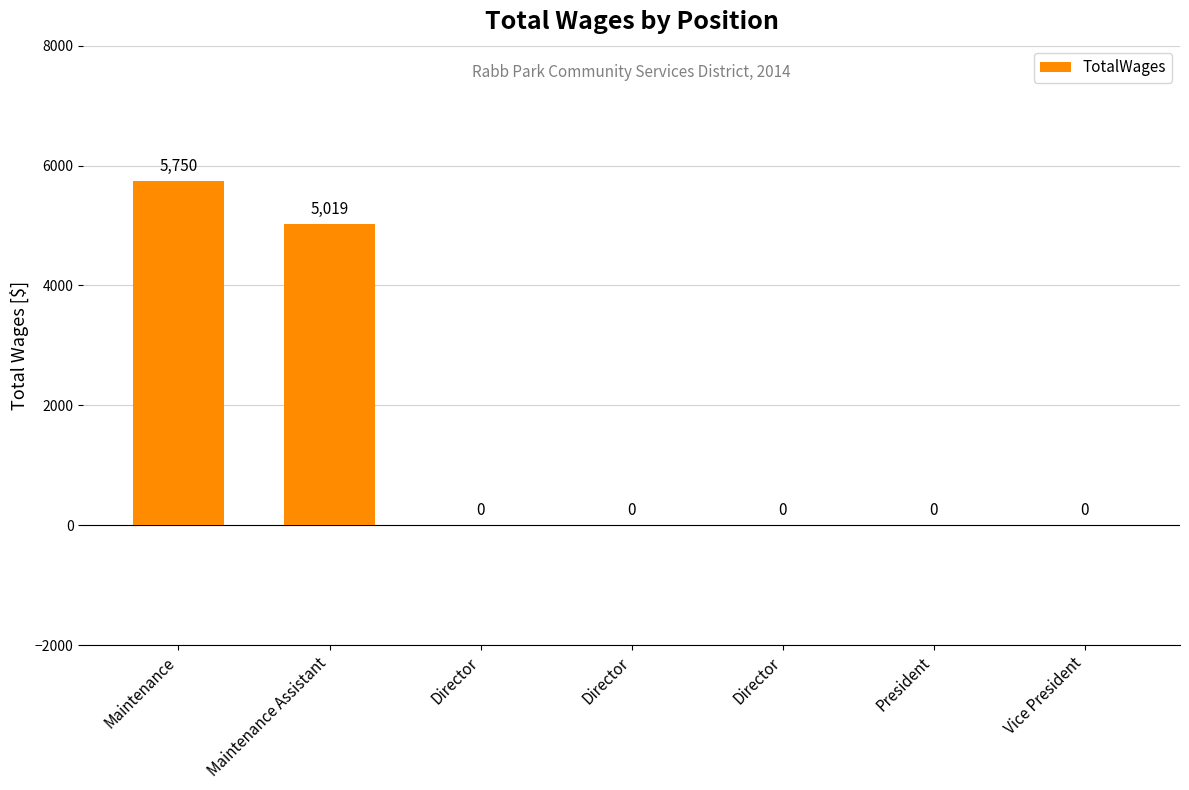

The chart shows a value of 5750 at Maintenance. True or false?

True